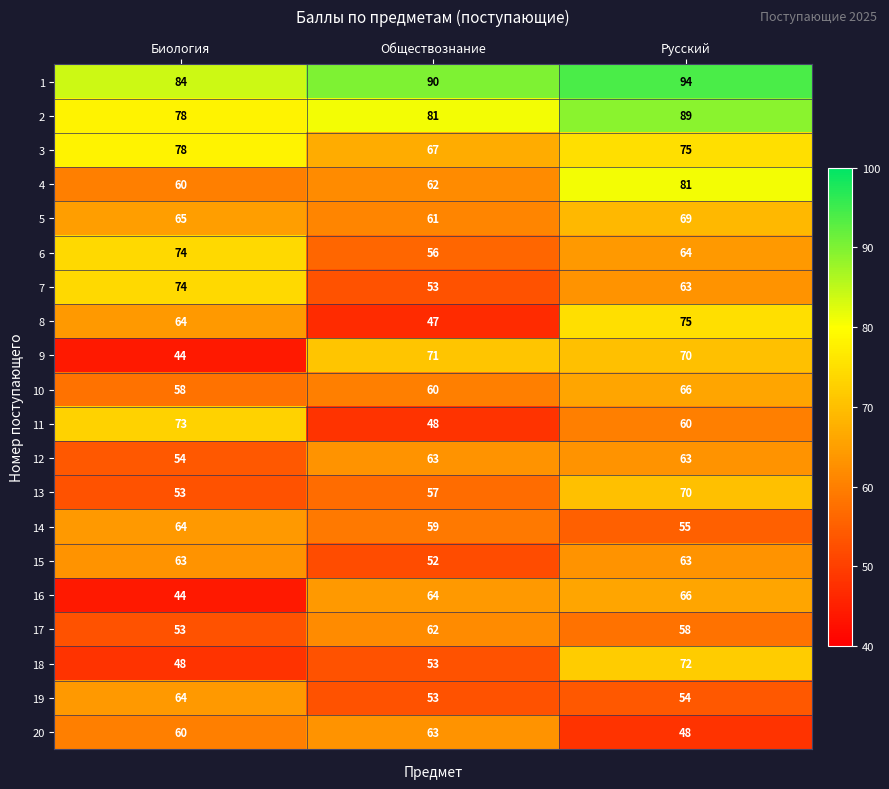

What is the minimum value shown in the chart?

44